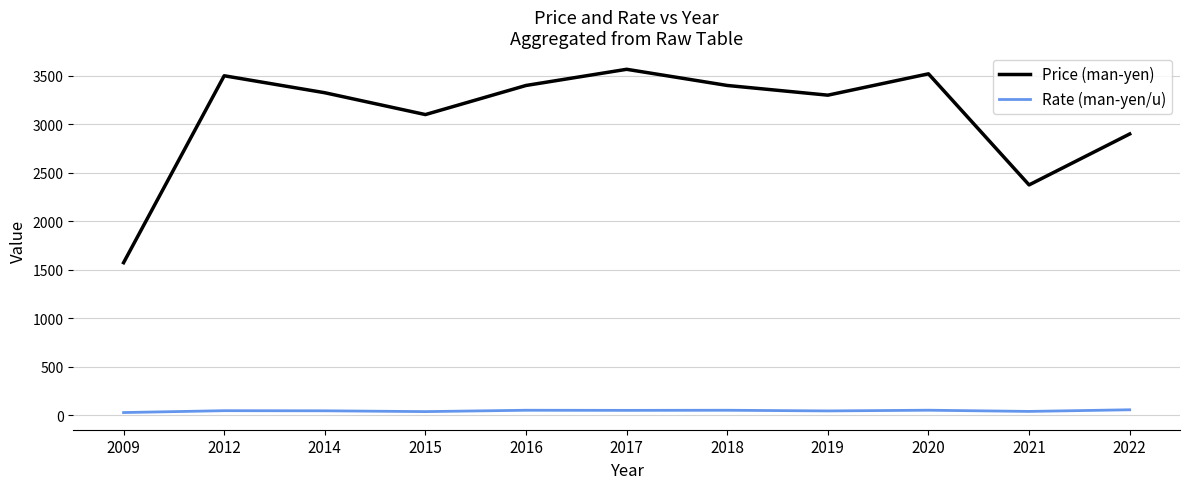

What is the difference between the second highest and minimum values in the Price (man-yen) series?

1946.7